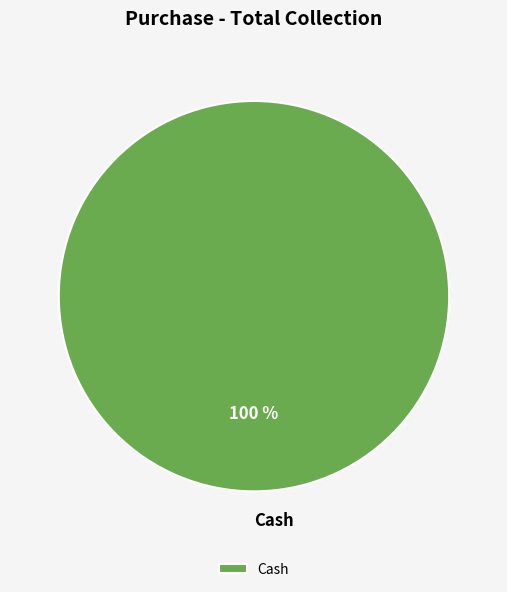

True or false: Cash accounts for 100% of the total.

True